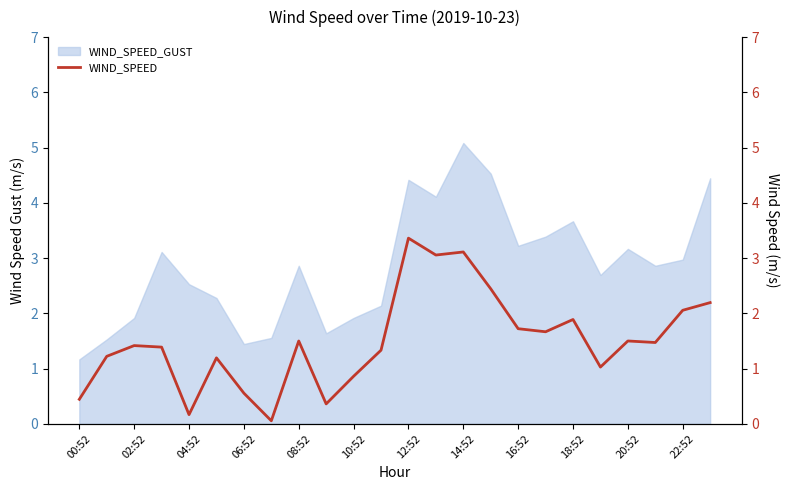

The value of WIND_SPEED_GUST at 10:52 is 1.9. True or false?

True